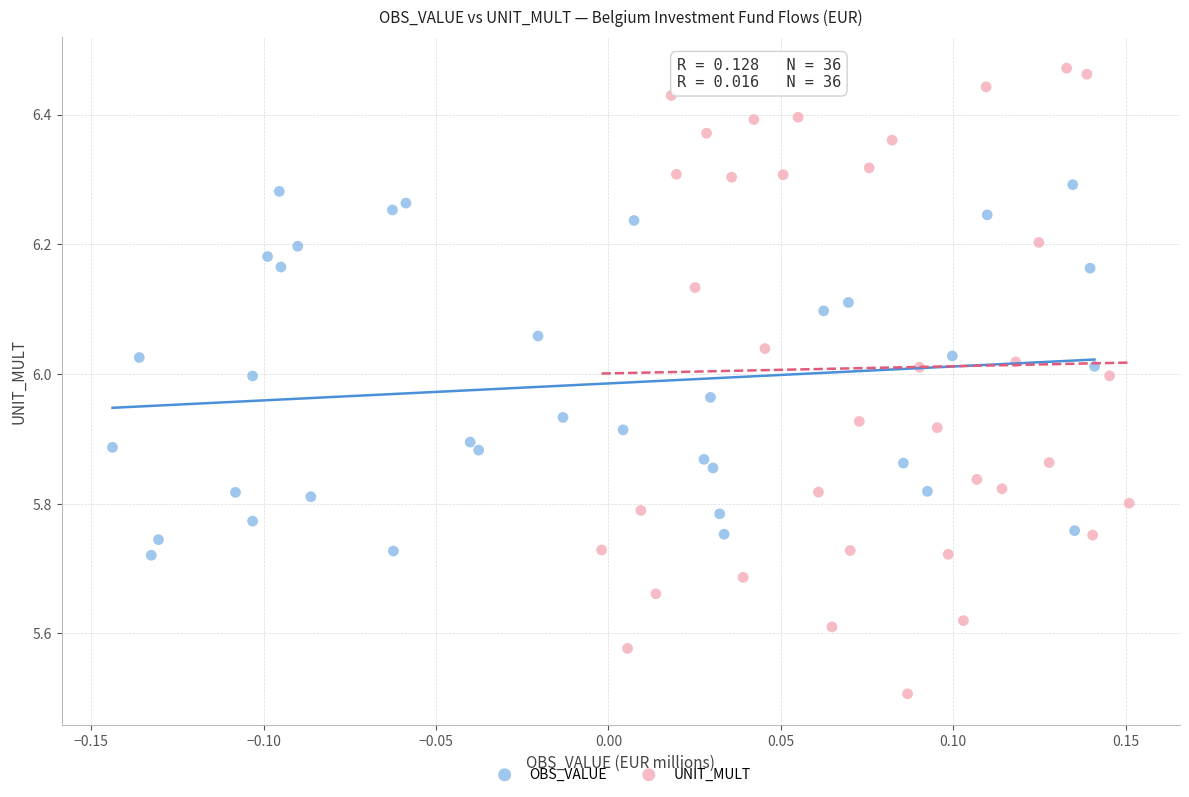

Which series contains the highest Y value?

UNIT_MULT